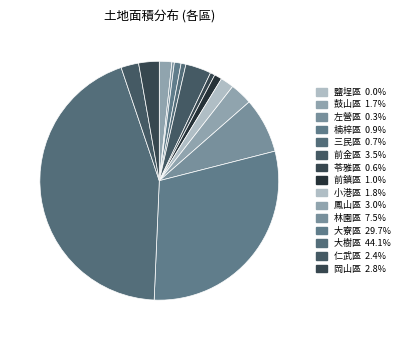

What percentage is NOT represented by 左營區?

99.7%